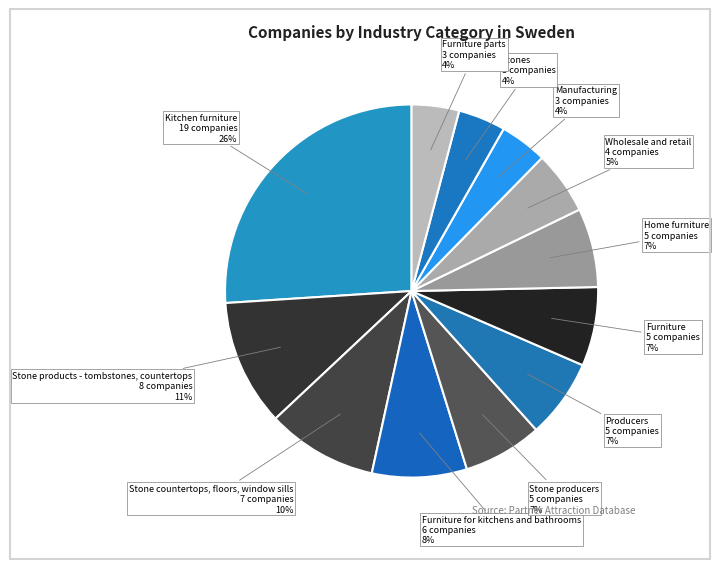

Does any single category account for the majority?

No